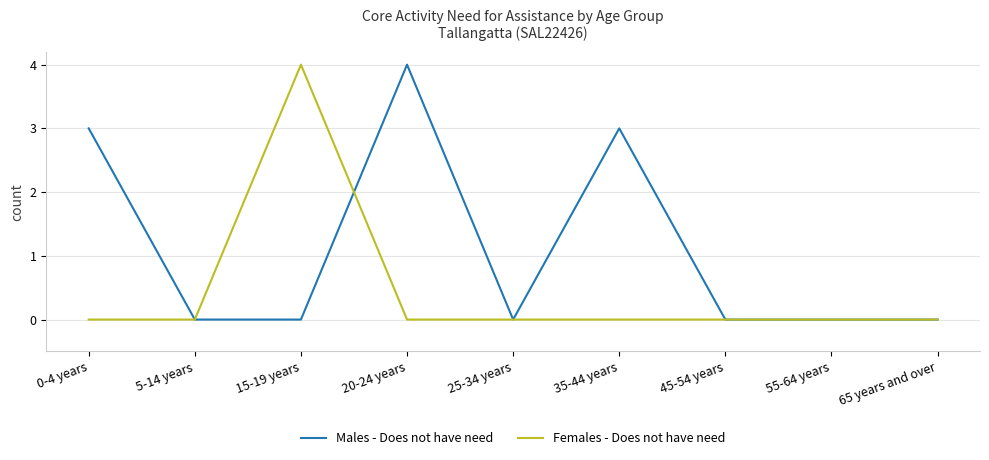

What is the difference between the maximum and minimum values in the Males - Does not have need series?

4